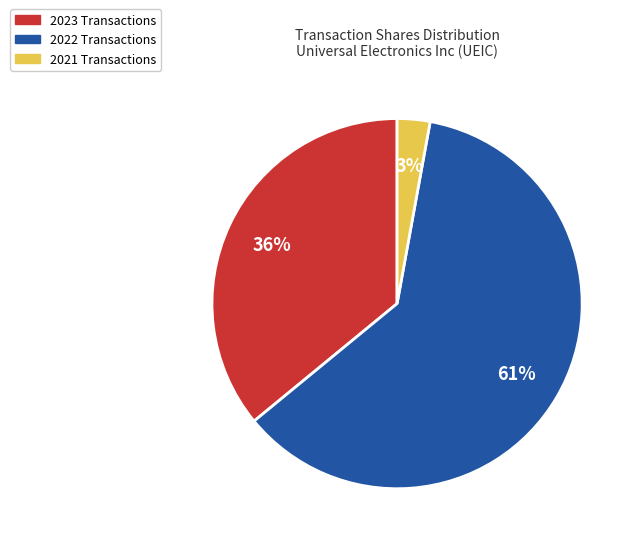

What is the smallest slice in the pie chart?

2021 Transactions